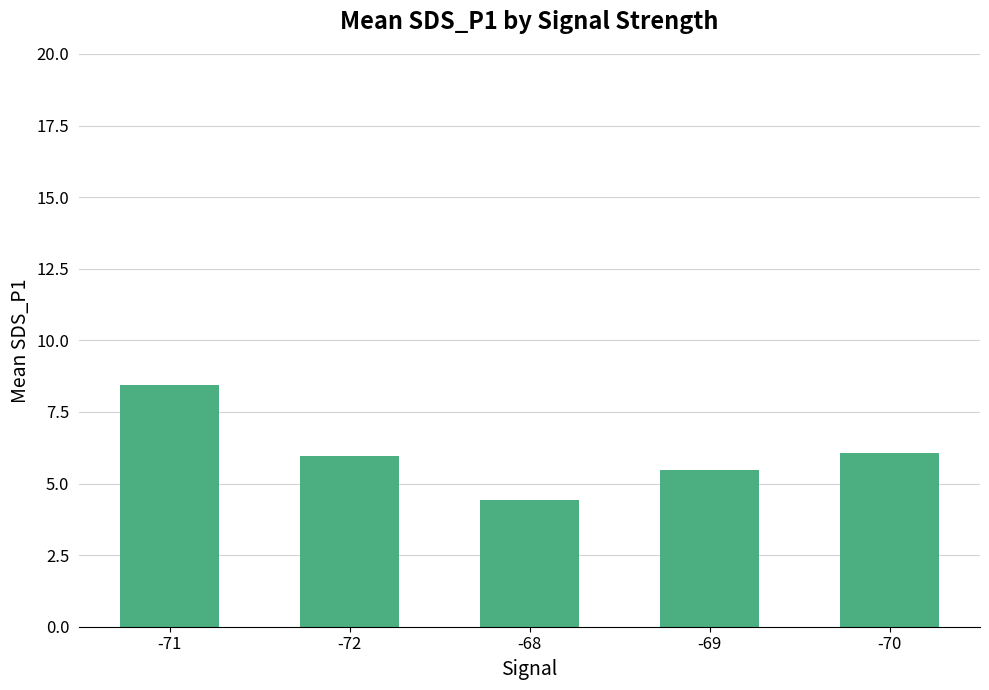

What is the difference between the values at -70 and -68?

1.6